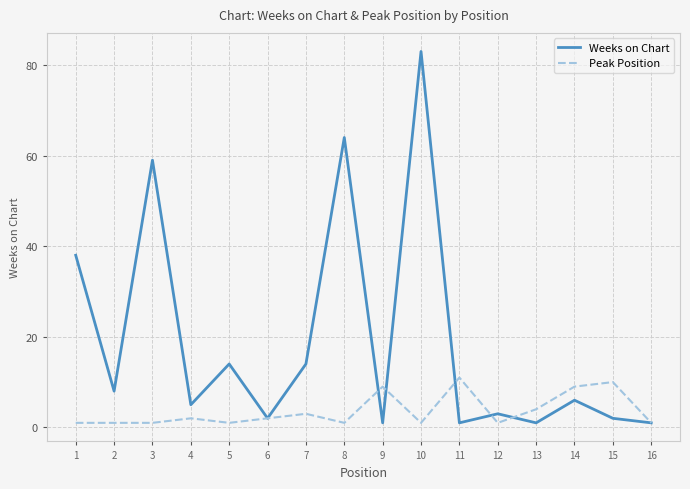

The Weeks on Chart series shows 21 at 5. True or false?

False